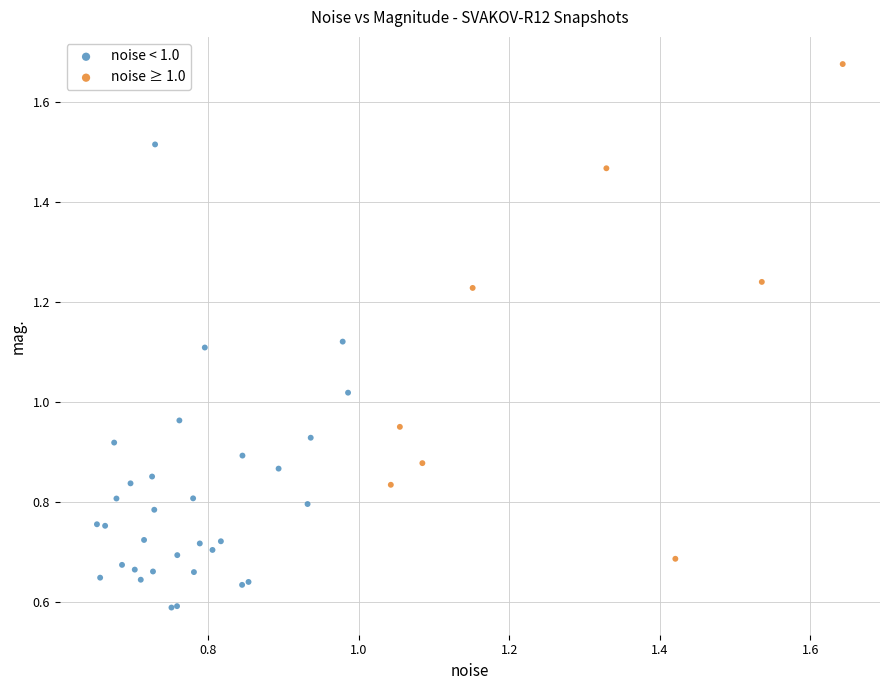

Which series reaches the minimum Y coordinate?

noise < 1.0